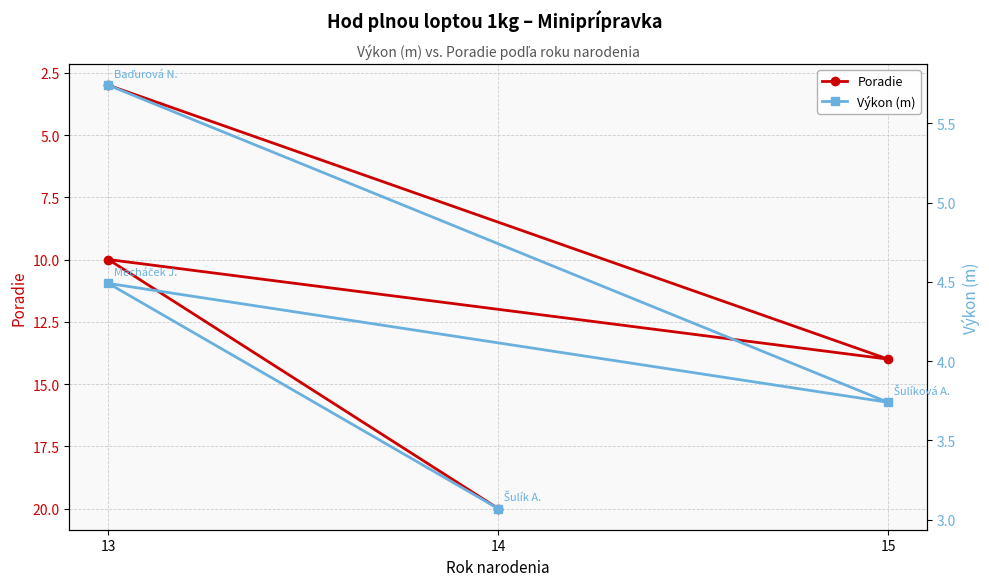

How many values in the Výkon (m) series exceed 4?

2